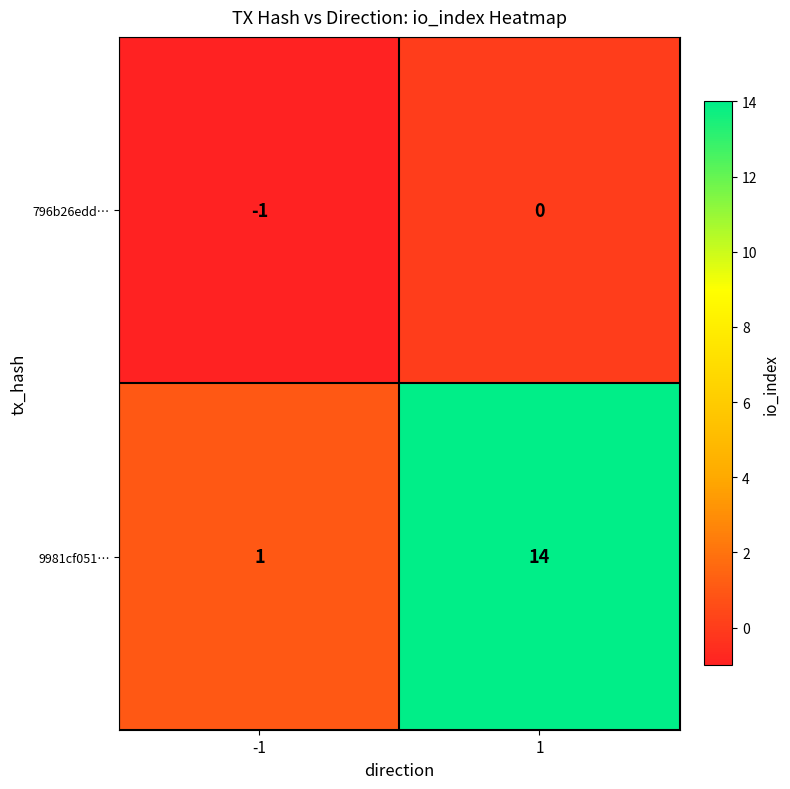

List the labels in order of 796b26edd… value, smallest first.

-1, 1